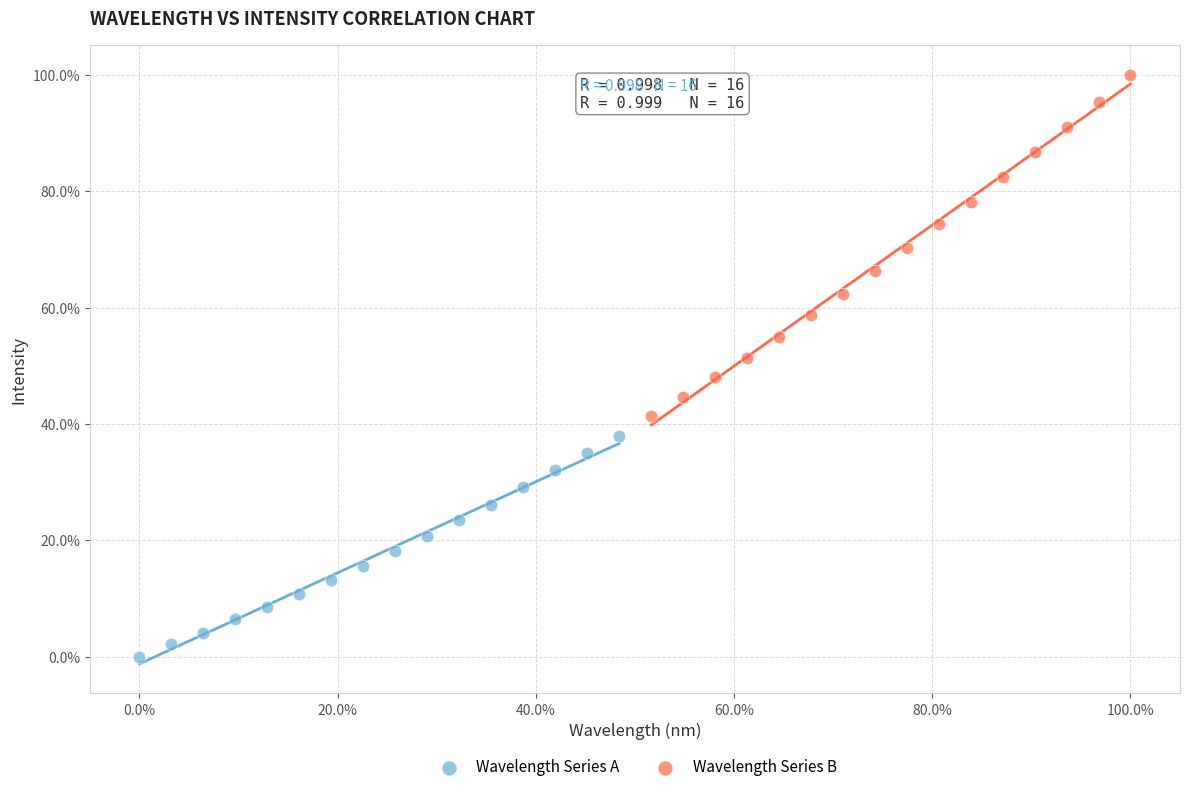

Which series contains the highest Y value?

Wavelength Series B